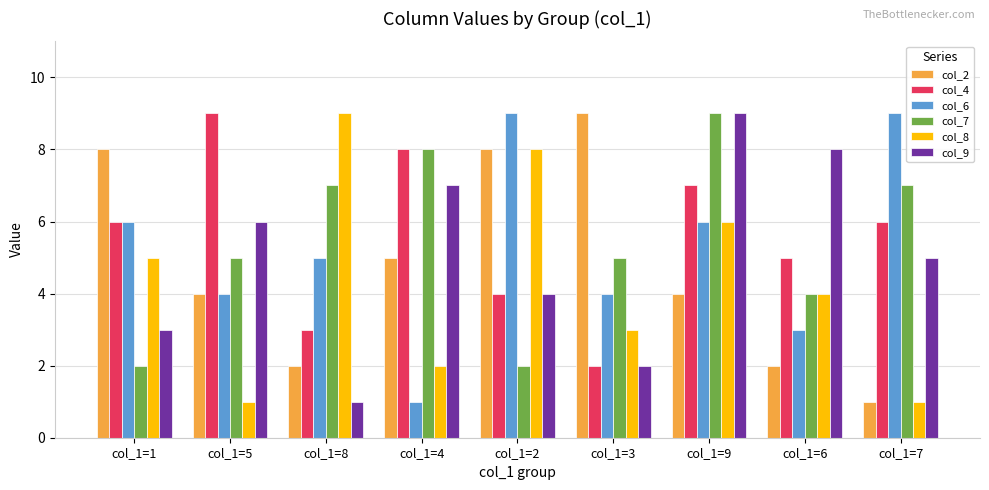

What are all the series names shown in the legend?

col_2, col_4, col_6, col_7, col_8, col_9